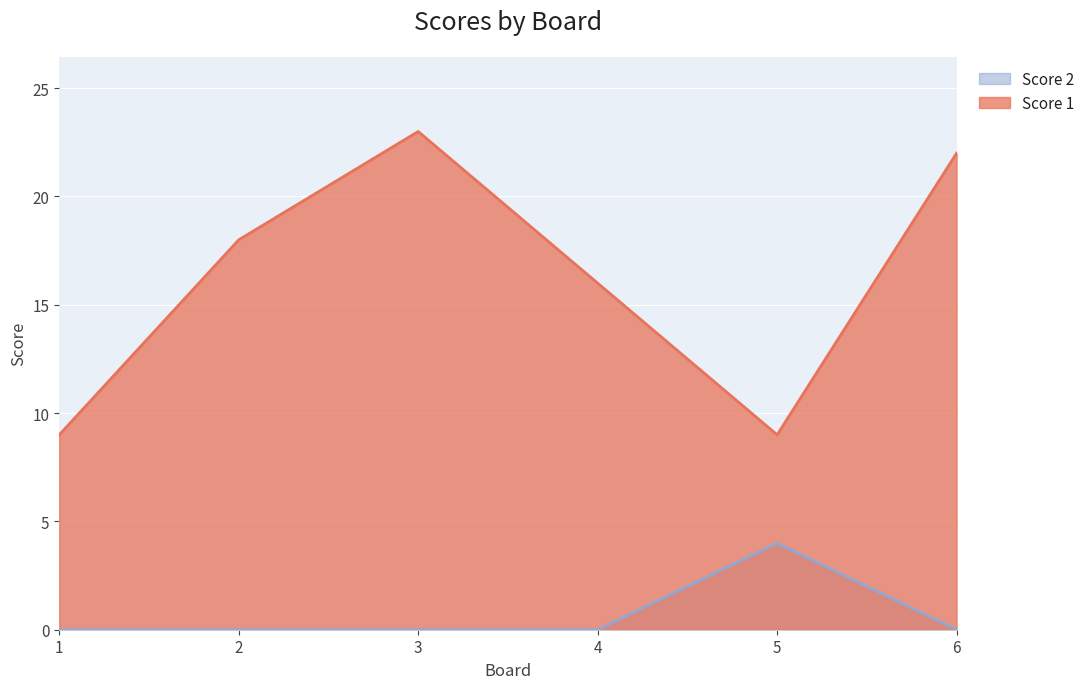

Rank the series by their maximum value, from lowest to highest.

Score 2, Score 1